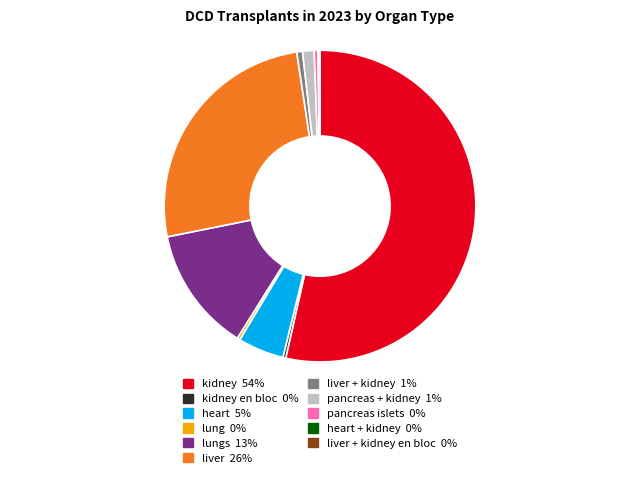

Is there any slice that represents more than half of the pie?

Yes